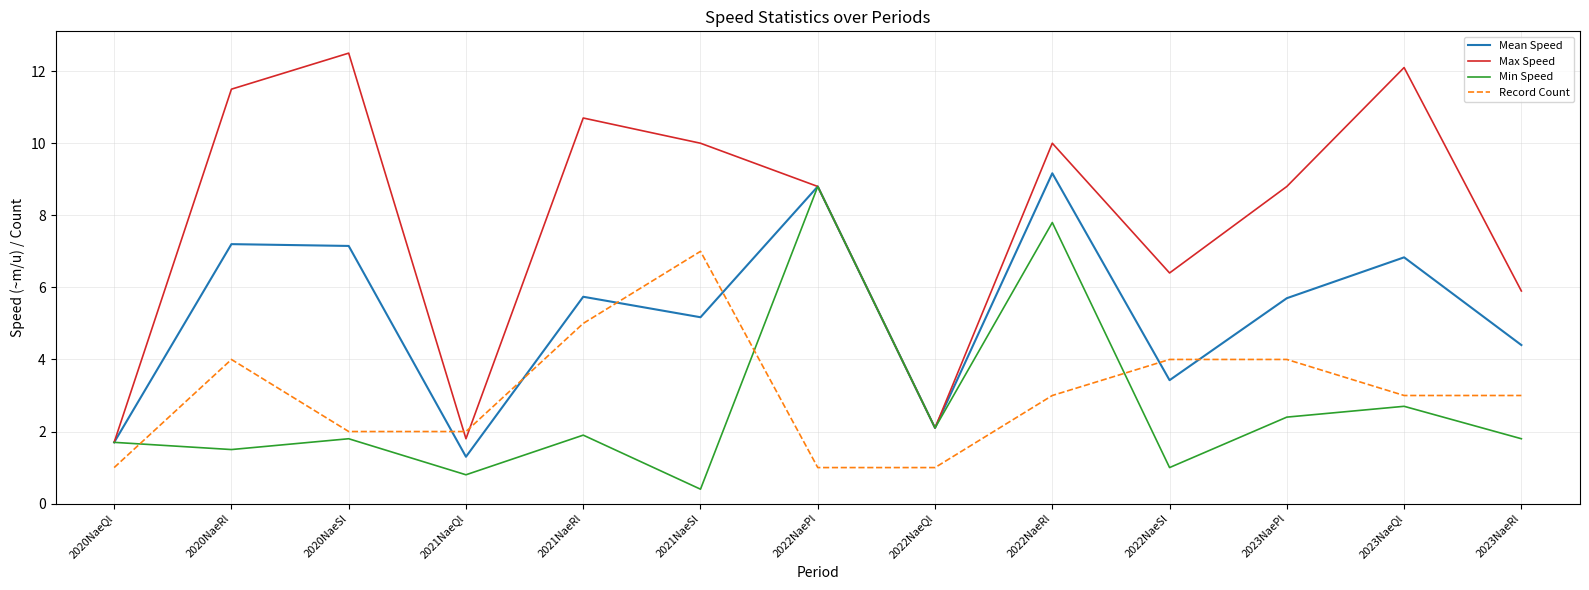

Does the chart display data point markers on the line(s)?

No